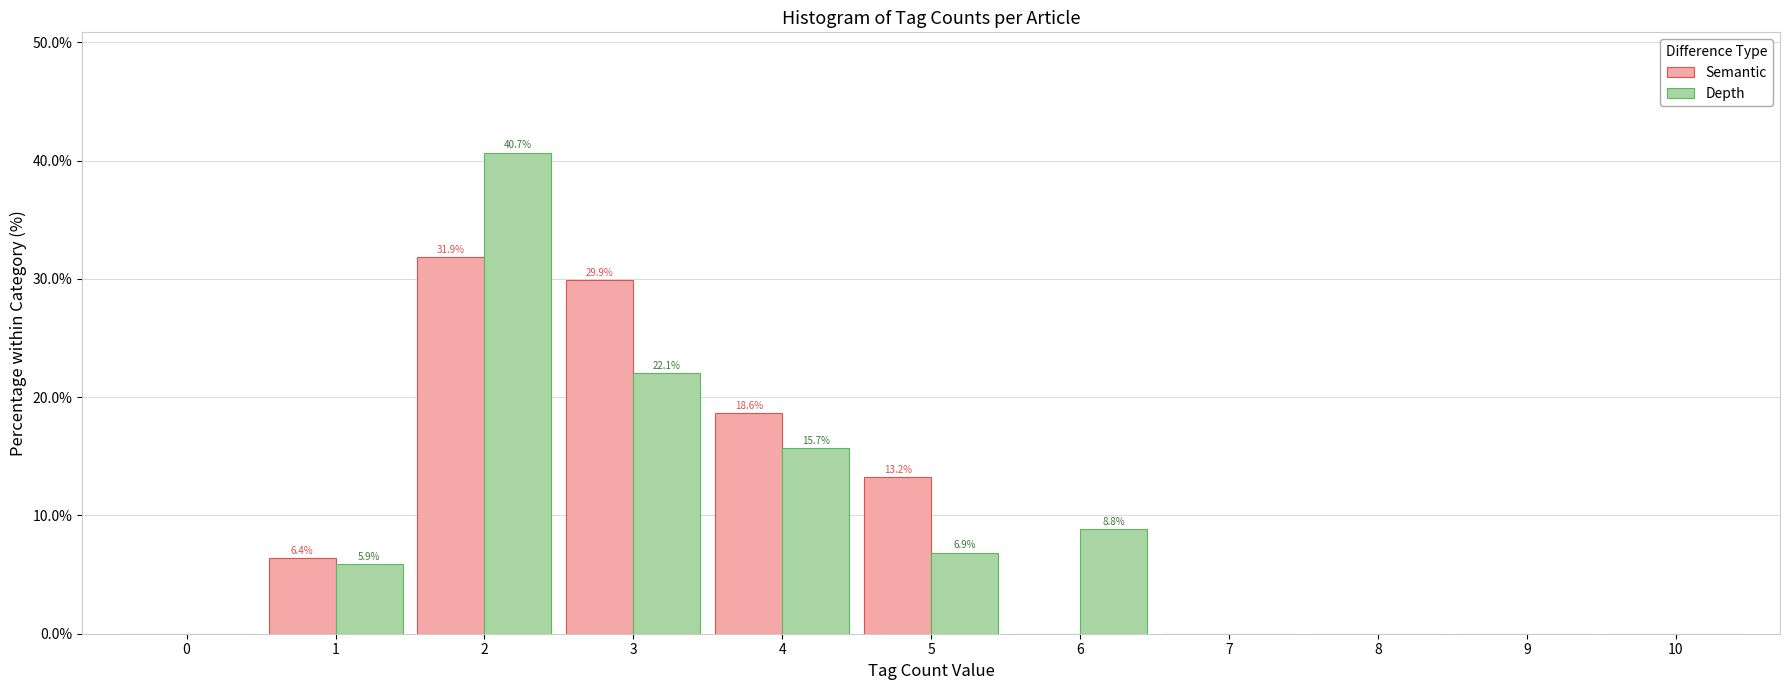

Reading right to left, extract all data points from this chart.

Semantic: 10=0.0	9=0.0	8=0.0	7=0.0	6=0.0	5=13.2	4=18.6	3=29.9	2=31.9	1=6.4	0=0.0
Depth: 10=0.0	9=0.0	8=0.0	7=0.0	6=8.8	5=6.9	4=15.7	3=22.1	2=40.7	1=5.9	0=0.0